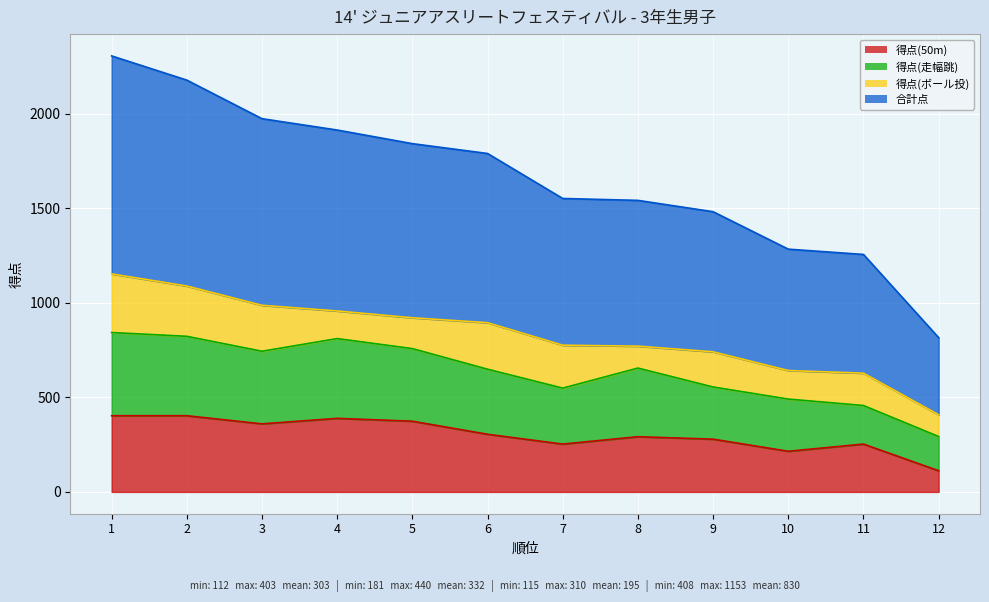

At which category does 得点(走幅跳) reach its first local valley?

3